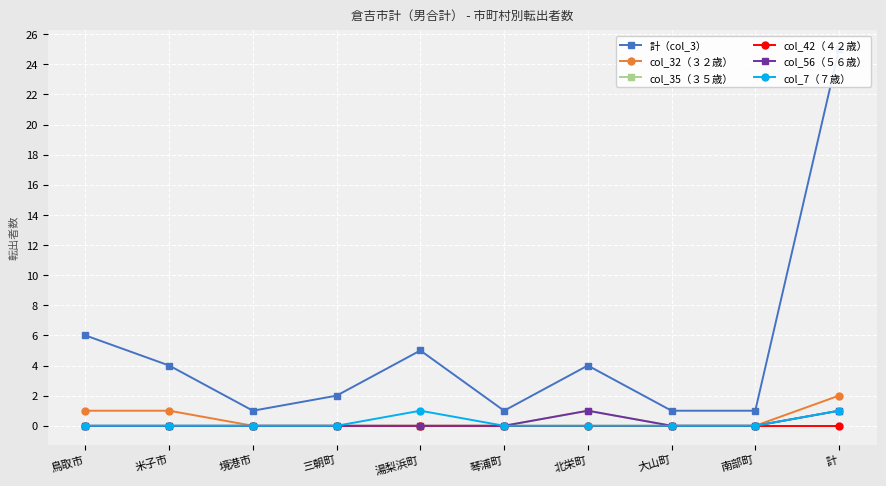

At which label does 計（col_3） reach its peak?

計